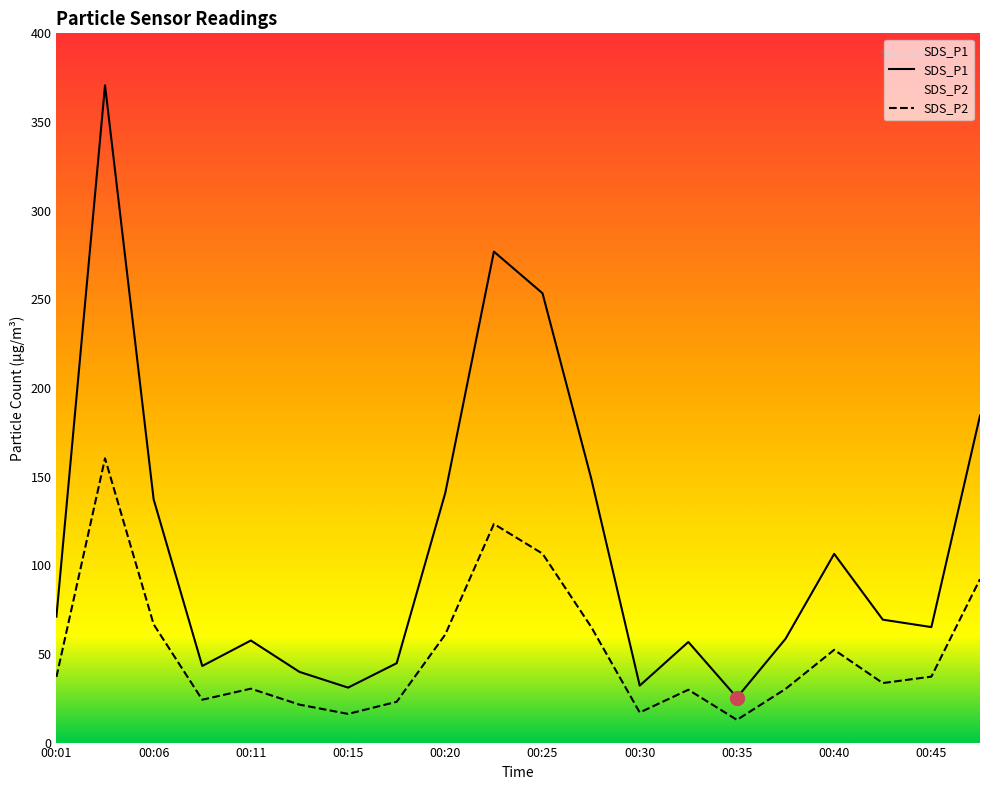

Rank the categories by SDS_P2 value from lowest to highest.

00:35, 00:15, 00:30, 00:13, 00:18, 00:08, 00:33, 00:38, 00:11, 00:42, 00:01, 00:45, 00:40, 00:20, 00:28, 00:06, 00:47, 00:25, 00:23, 00:03